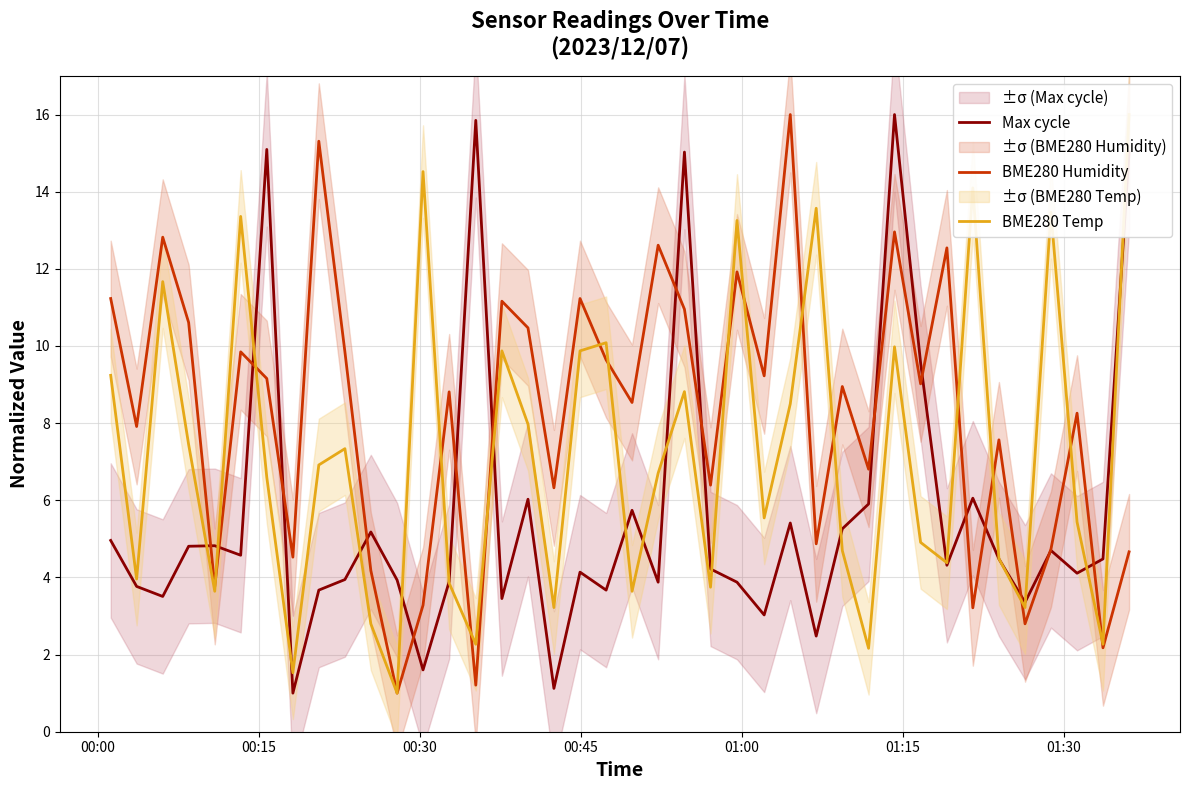

What is the sum of all Max cycle values?

225.9